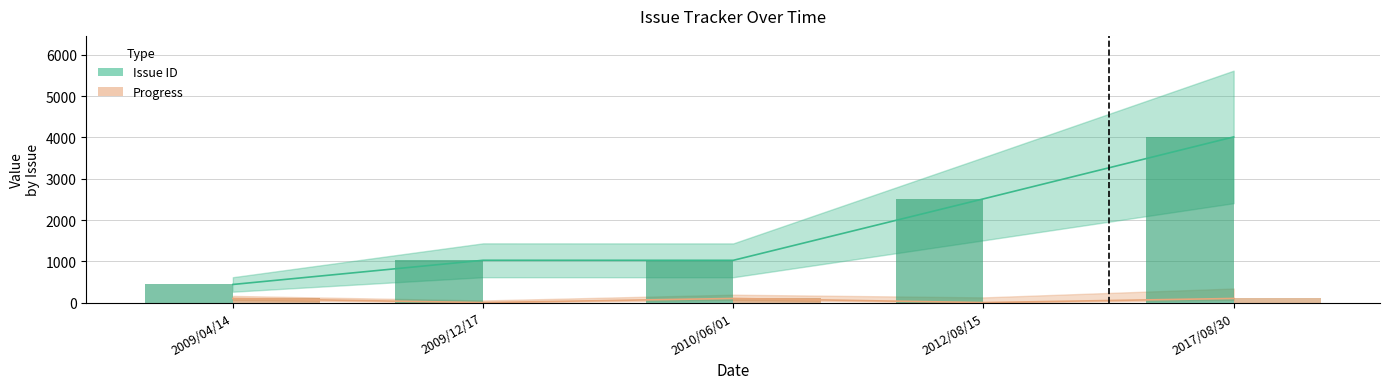

Reading right to left, transcribe all the data shown in this chart.

Issue ID: 2017/08/30=4013	2012/08/15=2513	2010/06/01=1024	2009/12/17=1025	2009/04/14=439
Progress: 2017/08/30=100	2012/08/15=0	2010/06/01=100	2009/12/17=0	2009/04/14=100